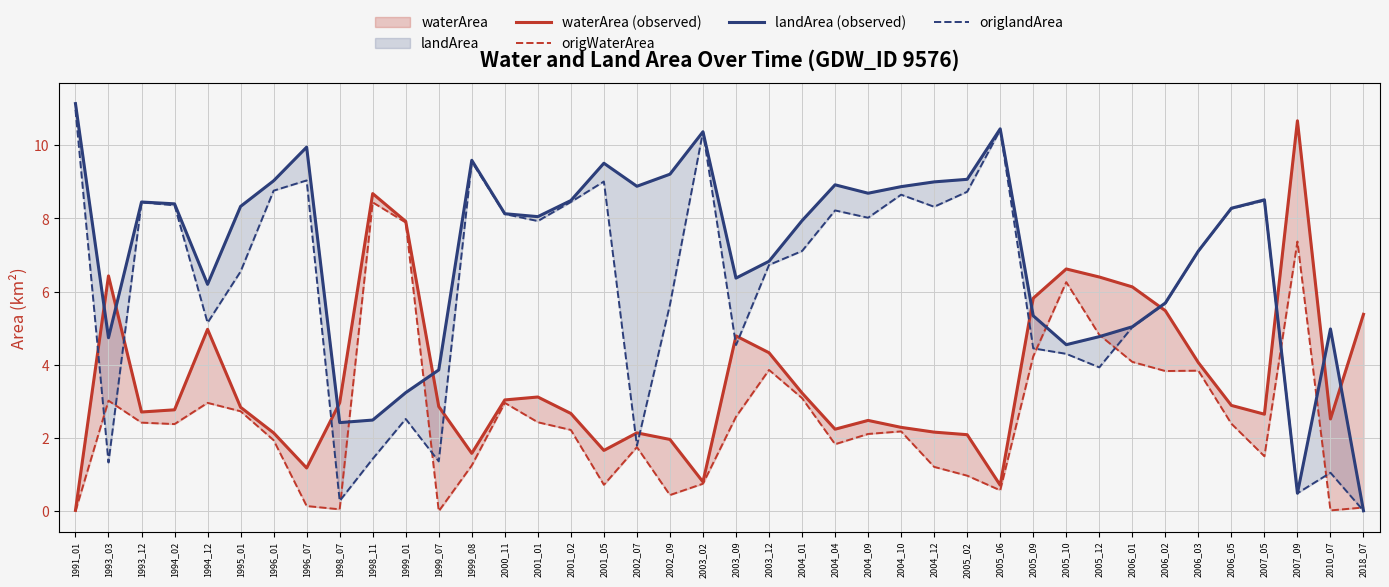

Reading left to right, what are all the values shown in this chart?

waterArea (observed): 1991_01=0.0	1993_03=6.4	1993_12=2.7	1994_02=2.8	1994_12=5.0	1995_01=2.8	1996_01=2.1	1996_07=1.2	1998_07=3.0	1998_11=8.7	1999_01=7.9	1999_07=2.9	1999_08=1.6	2000_11=3.0	2001_01=3.1	2001_02=2.7	2001_05=1.7	2002_07=2.1	2002_09=2.0	2003_02=0.8	2003_09=4.8	2003_12=4.3	2004_01=3.2	2004_04=2.2	2004_09=2.5	2004_10=2.3	2004_12=2.2	2005_02=2.1	2005_06=0.7	2005_09=5.8	2005_10=6.6	2005_12=6.4	2006_01=6.1	2006_02=5.5	2006_03=4.1	2006_05=2.9	2007_05=2.6	2007_09=10.7	2010_07=2.5	2018_07=5.4
origWaterArea: 1991_01=0.0	1993_03=3.0	1993_12=2.4	1994_02=2.4	1994_12=3.0	1995_01=2.7	1996_01=1.9	1996_07=0.1	1998_07=0.1	1998_11=8.4	1999_01=7.9	1999_07=0.0	1999_08=1.2	2000_11=3.0	2001_01=2.4	2001_02=2.2	2001_05=0.7	2002_07=1.8	2002_09=0.4	2003_02=0.8	2003_09=2.6	2003_12=3.9	2004_01=3.1	2004_04=1.8	2004_09=2.1	2004_10=2.2	2004_12=1.2	2005_02=1.0	2005_06=0.6	2005_09=4.2	2005_10=6.3	2005_12=4.8	2006_01=4.1	2006_02=3.8	2006_03=3.8	2006_05=2.4	2007_05=1.5	2007_09=7.4	2010_07=0.0	2018_07=0.1
landArea (observed): 1991_01=11.1	1993_03=4.7	1993_12=8.4	1994_02=8.4	1994_12=6.2	1995_01=8.3	1996_01=9.0	1996_07=9.9	1998_07=2.4	1998_11=2.5	1999_01=3.2	1999_07=3.9	1999_08=9.6	2000_11=8.1	2001_01=8.1	2001_02=8.5	2001_05=9.5	2002_07=8.9	2002_09=9.2	2003_02=10.4	2003_09=6.4	2003_12=6.8	2004_01=7.9	2004_04=8.9	2004_09=8.7	2004_10=8.9	2004_12=9.0	2005_02=9.1	2005_06=10.4	2005_09=5.3	2005_10=4.5	2005_12=4.8	2006_01=5.0	2006_02=5.7	2006_03=7.1	2006_05=8.3	2007_05=8.5	2007_09=0.5	2010_07=5.0	2018_07=0.0
origlandArea: 1991_01=11.0	1993_03=1.3	1993_12=8.4	1994_02=8.4	1994_12=5.2	1995_01=6.5	1996_01=8.8	1996_07=9.0	1998_07=0.3	1998_11=1.4	1999_01=2.5	1999_07=1.4	1999_08=9.6	2000_11=8.1	2001_01=7.9	2001_02=8.4	2001_05=9.0	2002_07=1.8	2002_09=5.6	2003_02=10.4	2003_09=4.5	2003_12=6.7	2004_01=7.1	2004_04=8.2	2004_09=8.0	2004_10=8.7	2004_12=8.3	2005_02=8.7	2005_06=10.4	2005_09=4.5	2005_10=4.3	2005_12=3.9	2006_01=5.0	2006_02=5.7	2006_03=7.1	2006_05=8.3	2007_05=8.5	2007_09=0.5	2010_07=1.1	2018_07=0.0